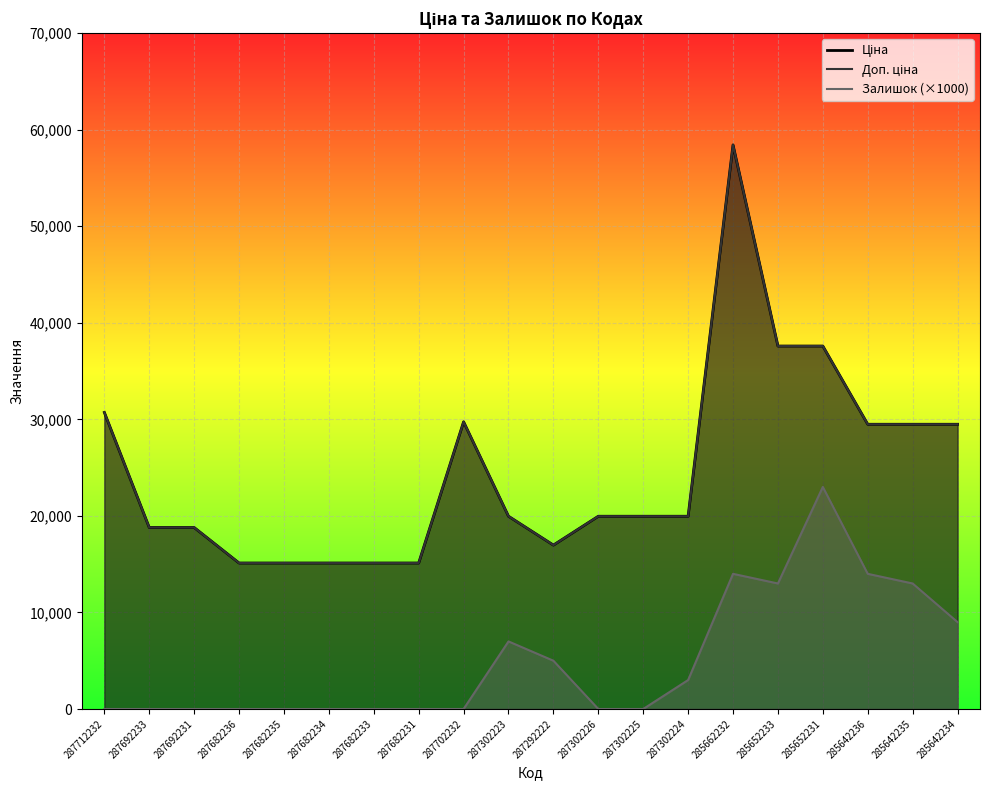

The value of Ціна at 287682234 is 15120.0. True or false?

True